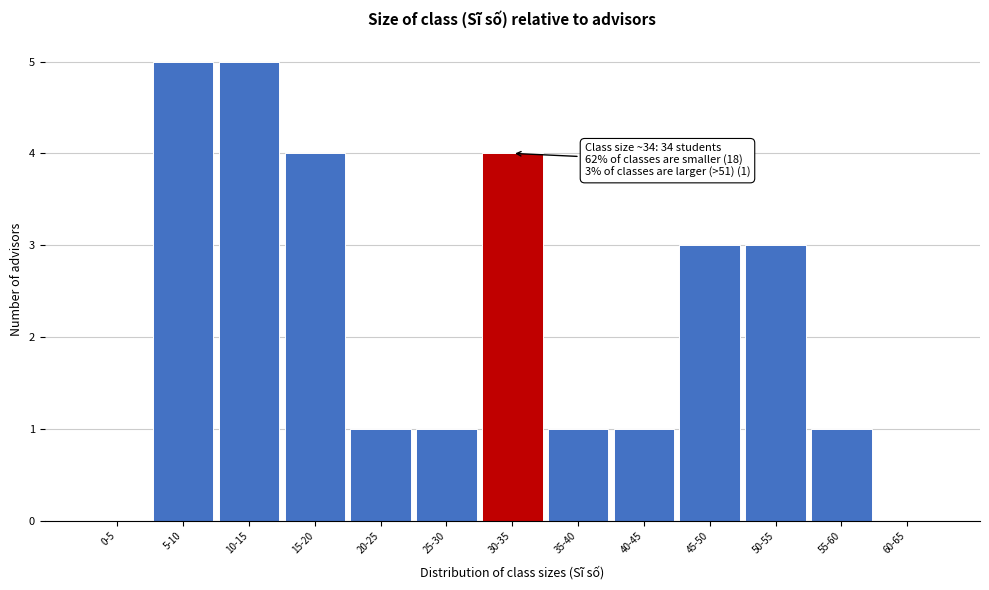

Reading right to left, list all the values displayed in this chart.

60-65=0	55-60=1	50-55=3	45-50=3	40-45=1	35-40=1	30-35=4	25-30=1	20-25=1	15-20=4	10-15=5	5-10=5	0-5=0